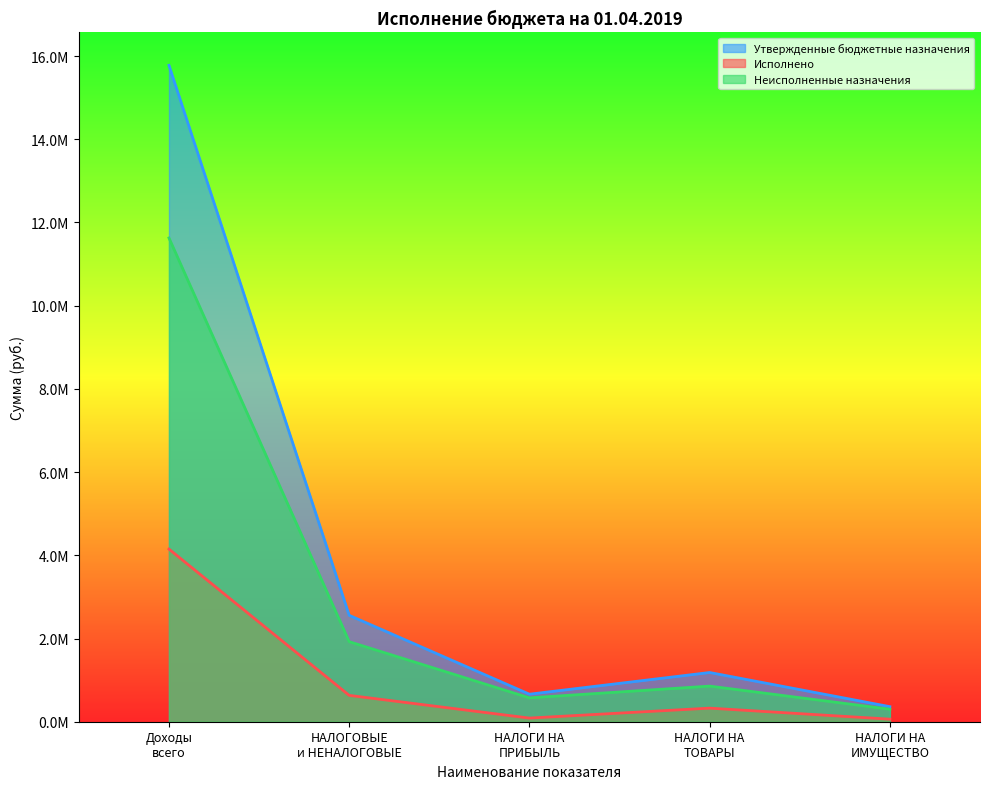

What is the maximum value shown in the chart?

15777520.0